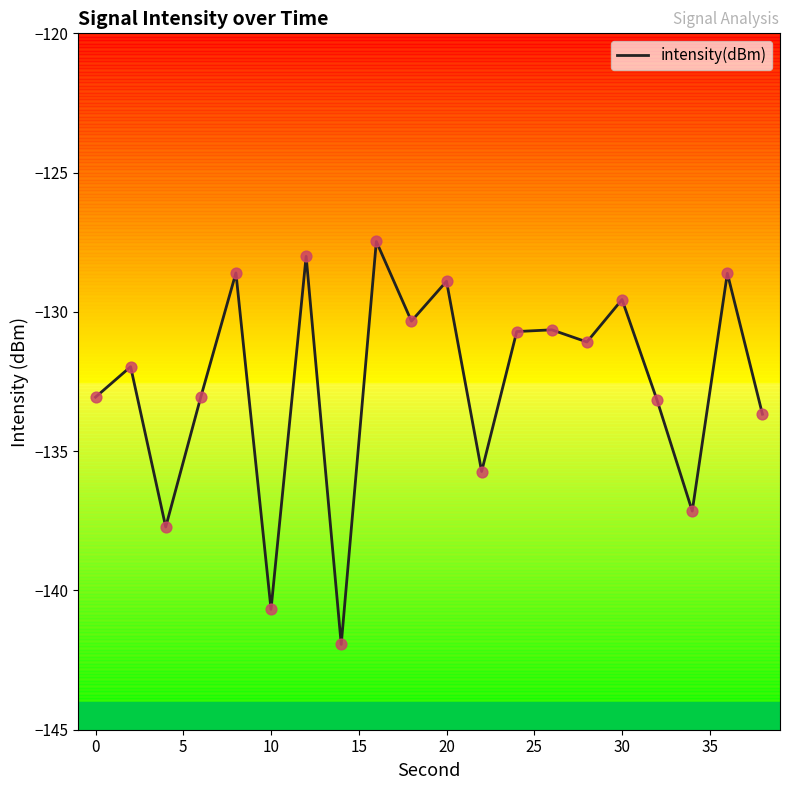

What is the minimum value shown in the chart?

-141.9